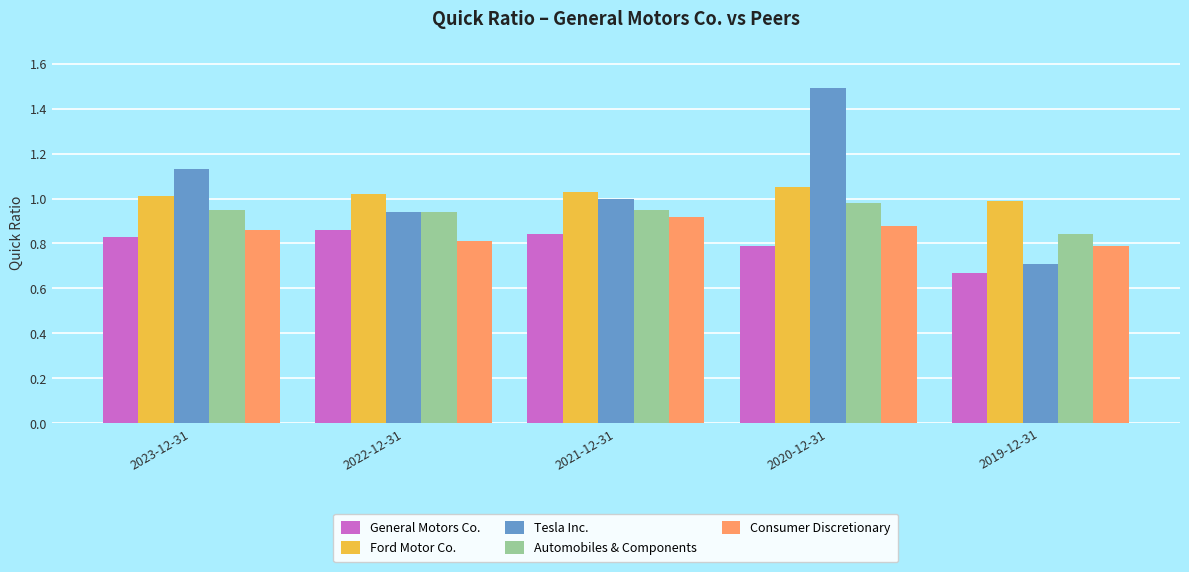

What position from the right is 2023-12-31?

5